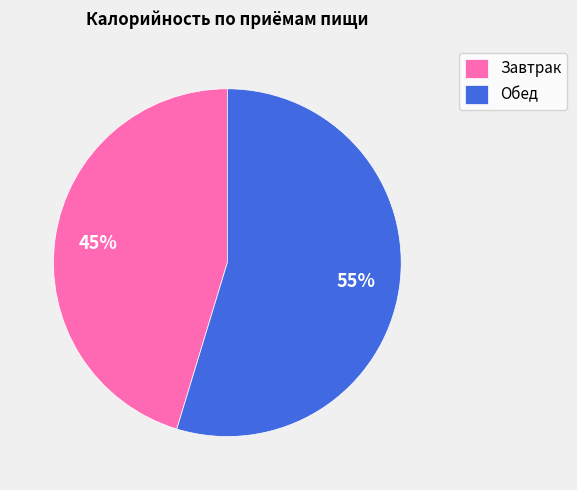

Approximately how many times larger is the value at Обед compared to Завтрак?

1.2